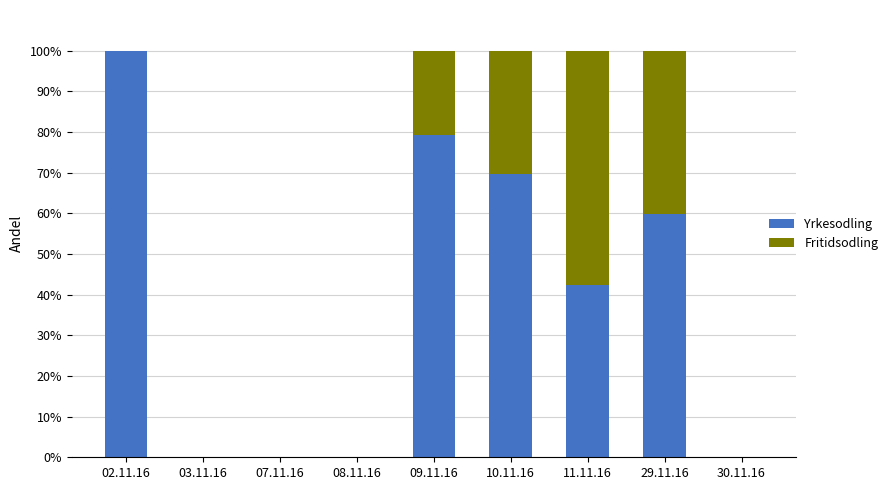

Reading left to right, what are the values for Yrkesodling?

02.11.16=100.0	03.11.16=0.0	07.11.16=0.0	08.11.16=0.0	09.11.16=79.2	10.11.16=69.8	11.11.16=42.3	29.11.16=59.8	30.11.16=0.0